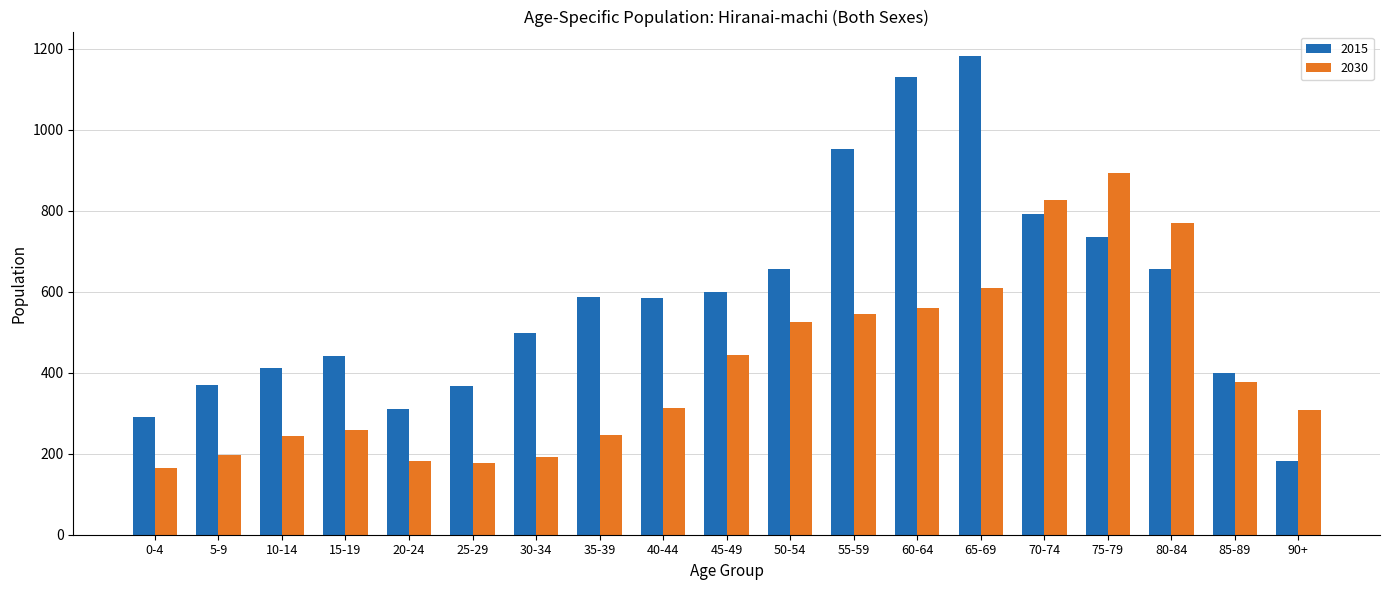

At how many categories does at least one series exceed 842?

4